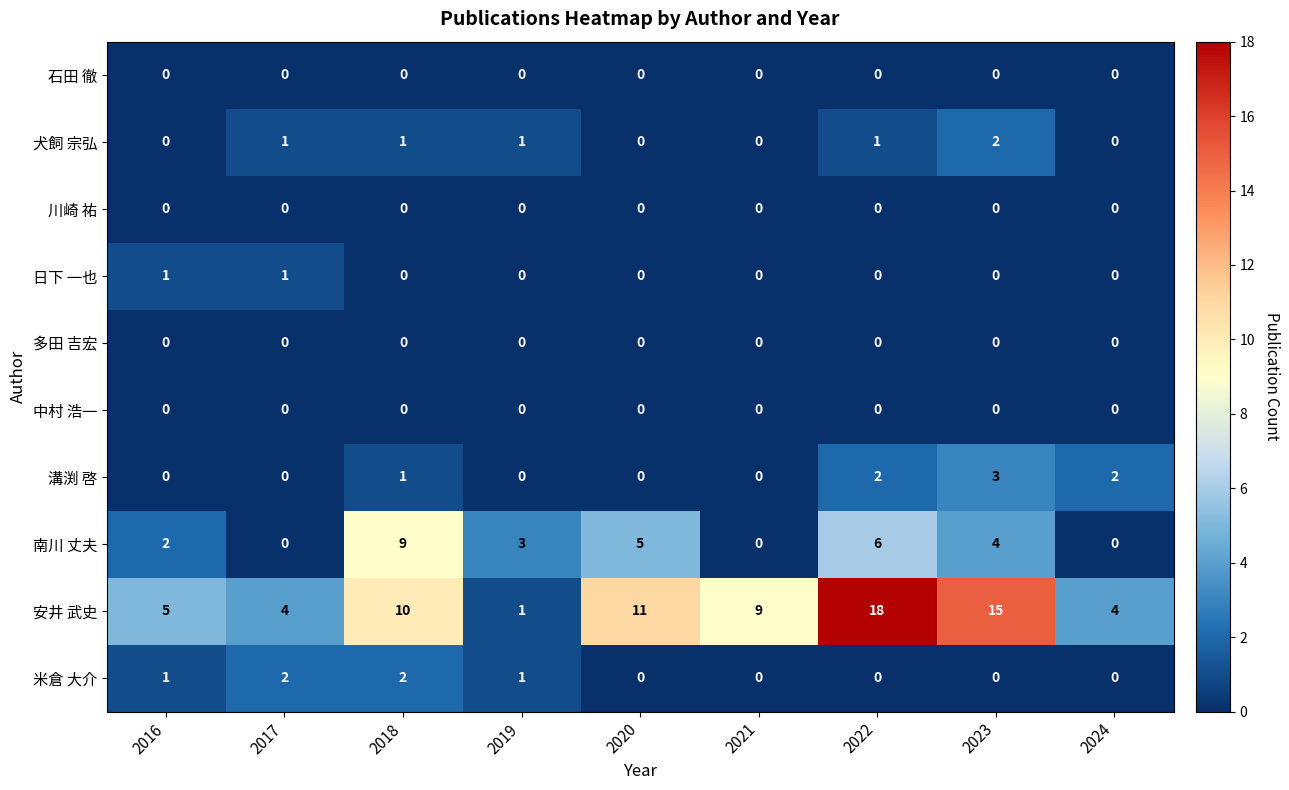

What is the total value across all series at 2019?

6